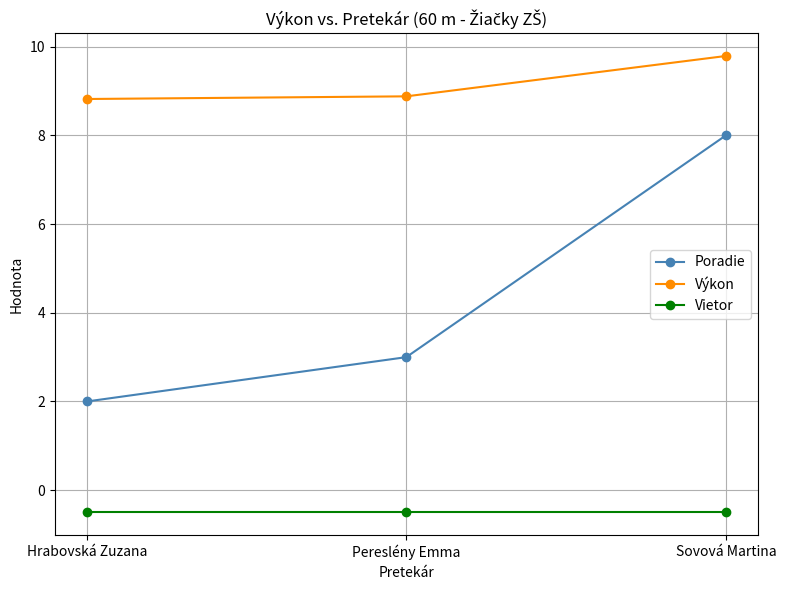

Is the value of Výkon at Sovová Martina greater than the value of Vietor at Hrabovská Zuzana?

Yes